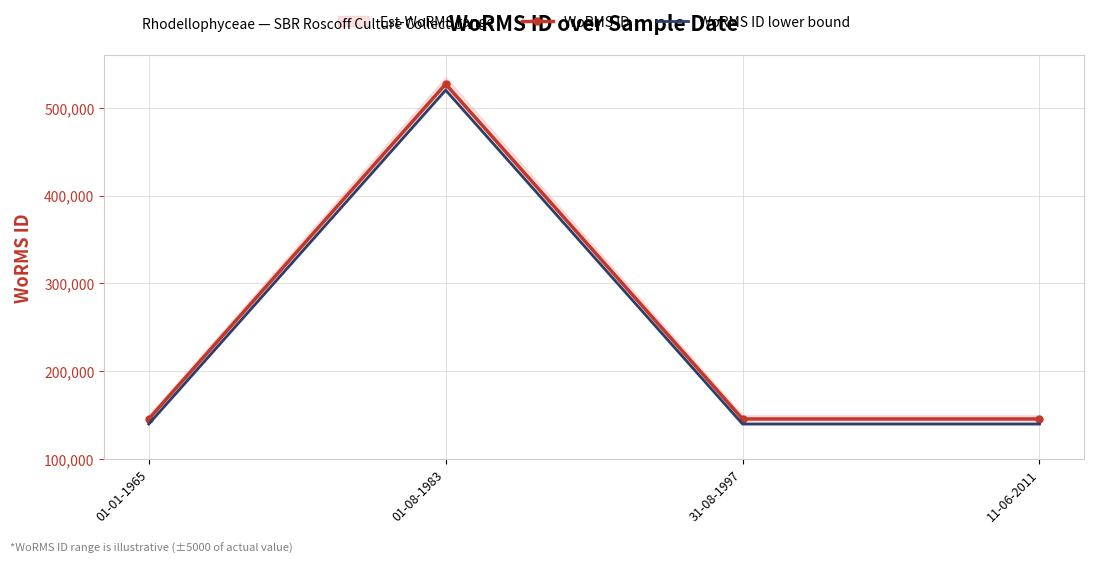

True or false: WoRMS ID and WoRMS ID lower bound intersect in this chart.

False